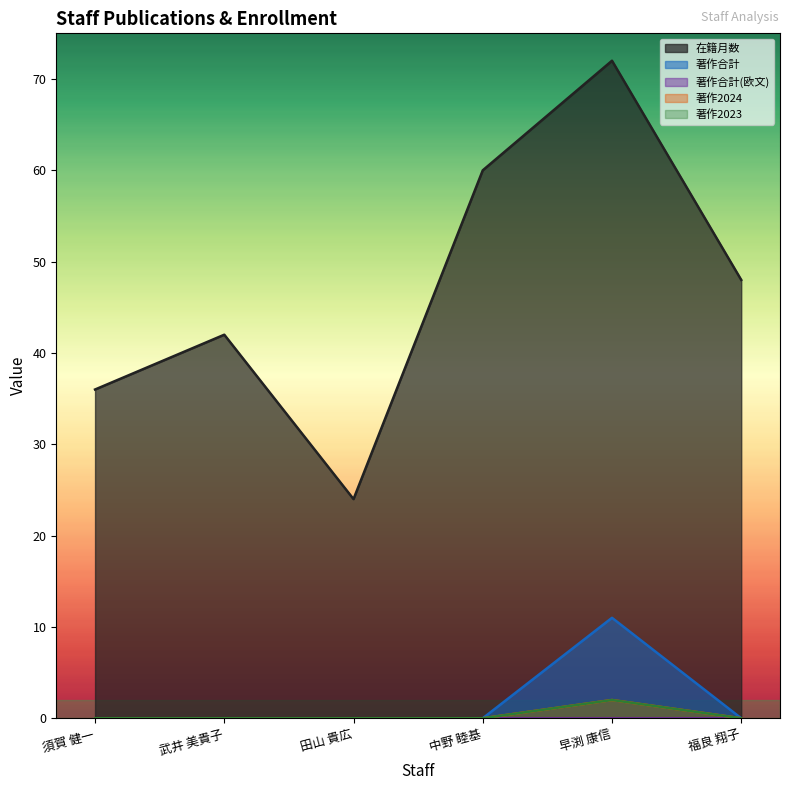

Reading left to right, extract all data points from this chart.

在籍月数: 須賀 健一=36	武井 美貴子=42	田山 貴広=24	中野 睦基=60	早渕 康信=72	福良 翔子=48
著作合計: 須賀 健一=0	武井 美貴子=0	田山 貴広=0	中野 睦基=0	早渕 康信=11	福良 翔子=0
著作2024: 須賀 健一=0	武井 美貴子=0	田山 貴広=0	中野 睦基=0	早渕 康信=2	福良 翔子=0
著作2023: 須賀 健一=0	武井 美貴子=0	田山 貴広=0	中野 睦基=0	早渕 康信=2	福良 翔子=0